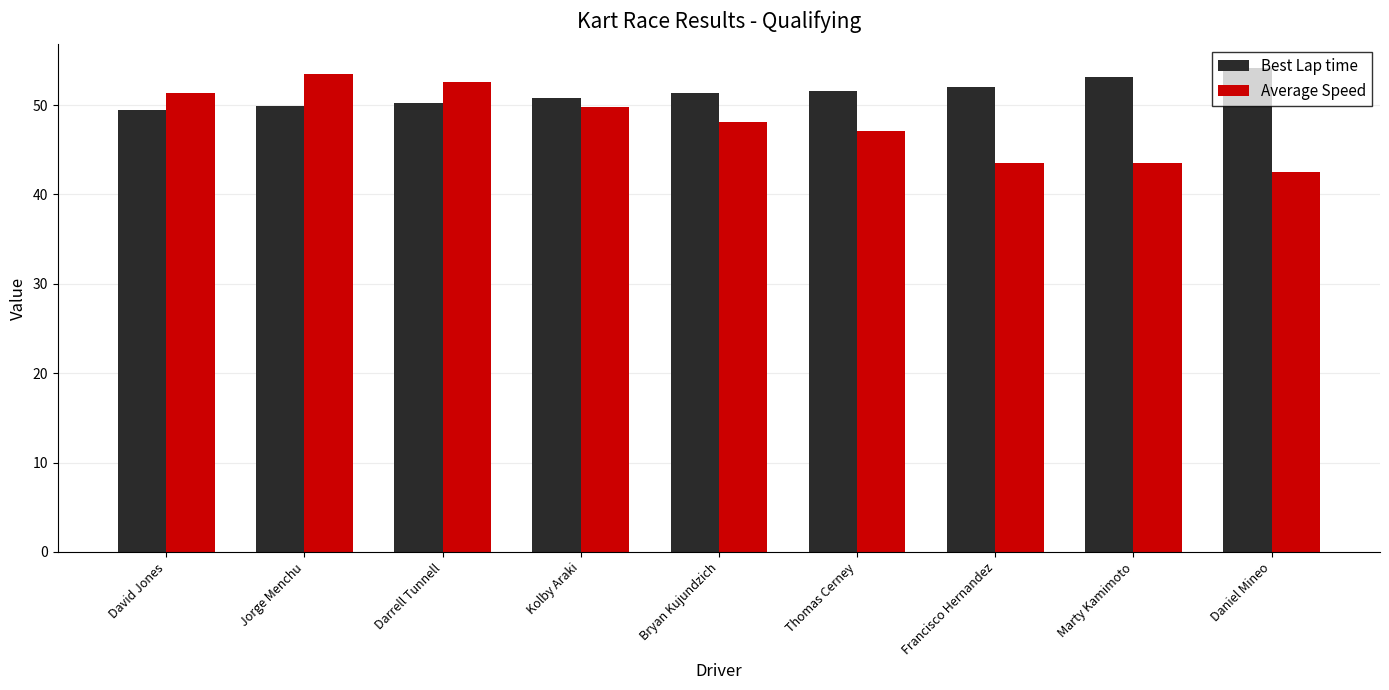

At Kolby Araki, list the series in order from largest to smallest.

Best Lap time, Average Speed